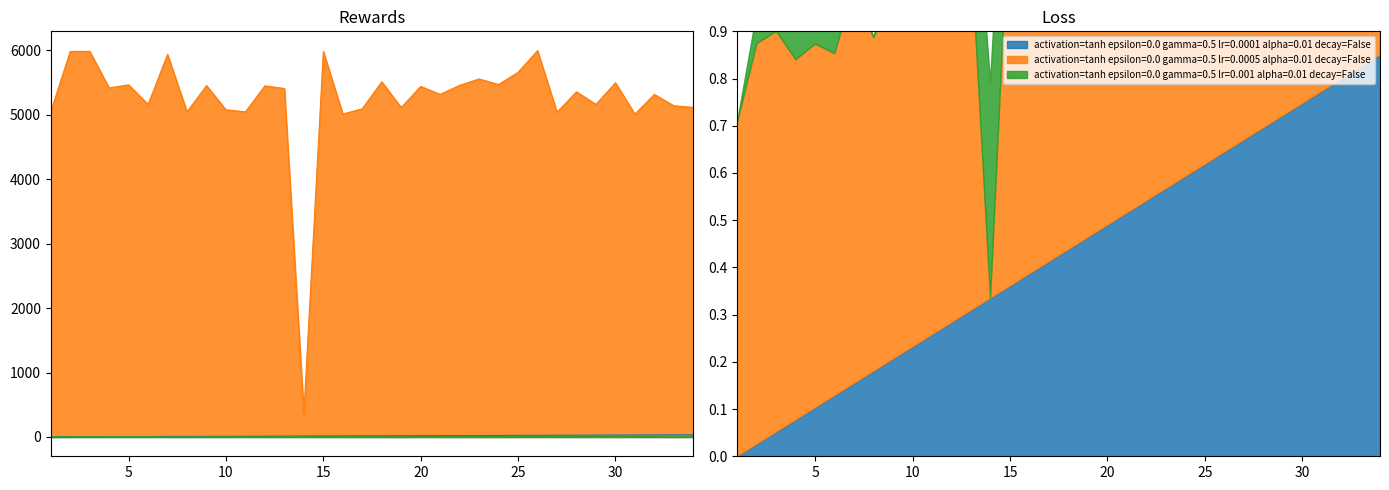

Which category has the highest value across all series?

26